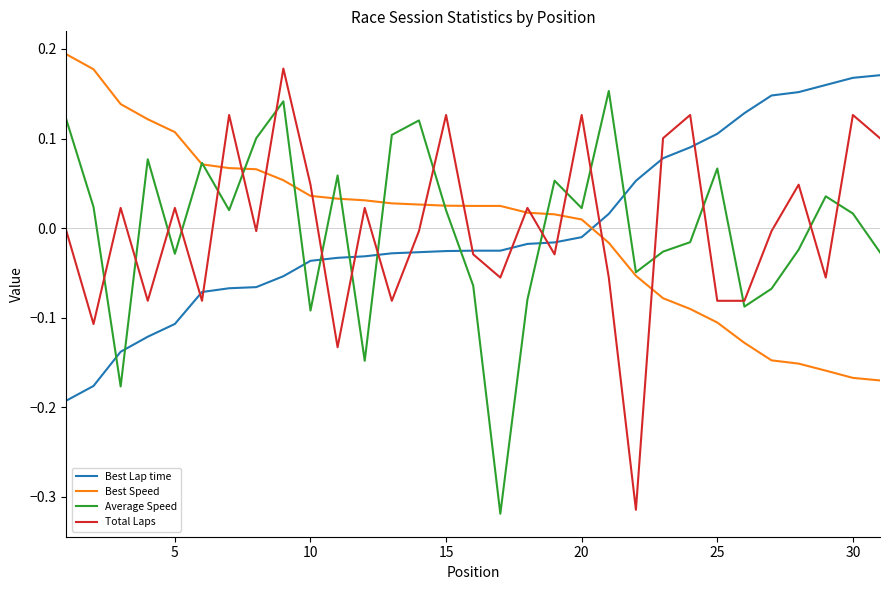

How many intersections are there between Average Speed and Total Laps?

19